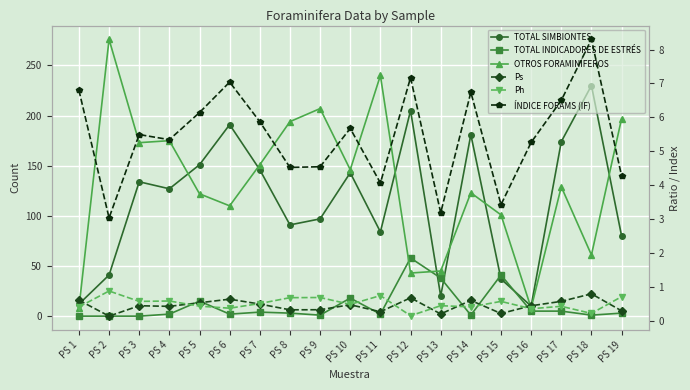

How many data points in ÍNDICE FORAMS (IF) are less than 5?

7